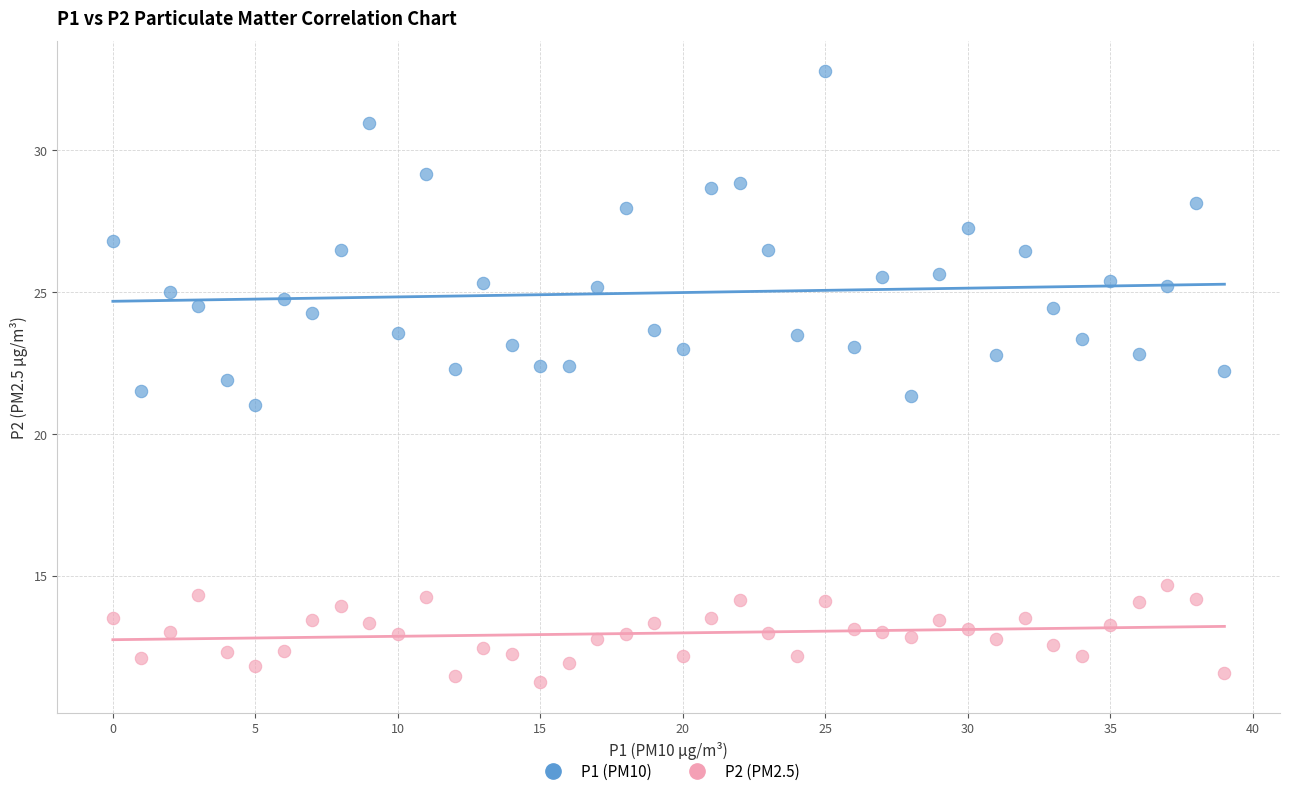

Which series reaches the minimum Y coordinate?

P2 (PM2.5)